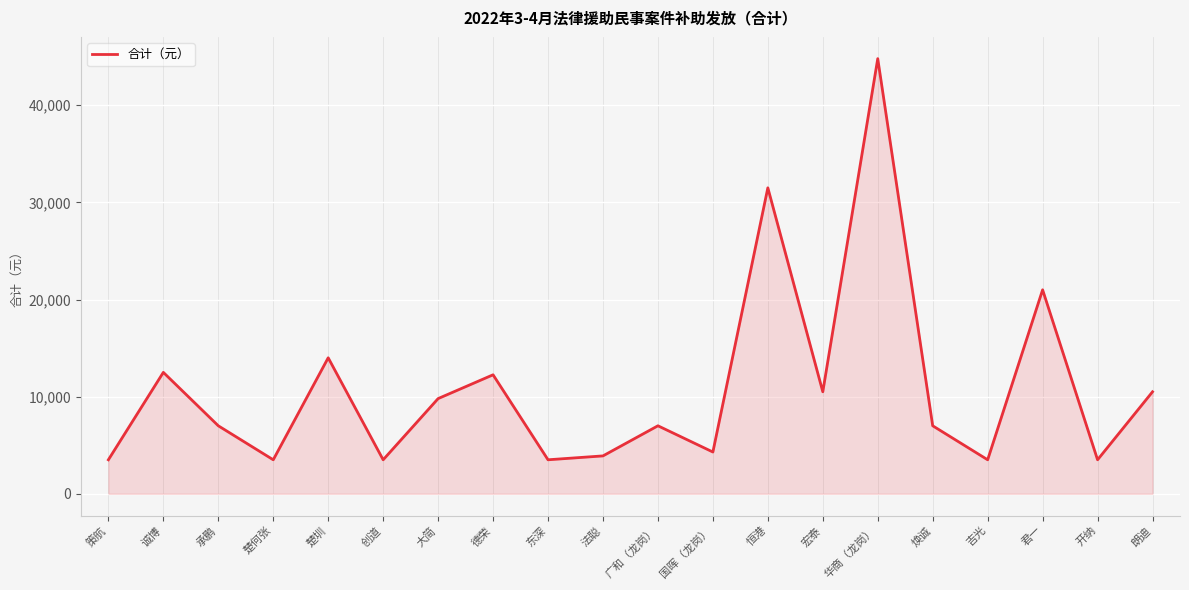

How many distinct data groups are displayed?

1